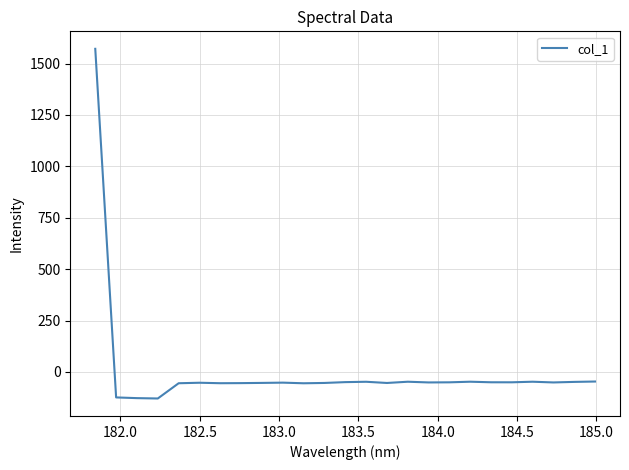

What is the maximum value shown in the chart?

1571.8